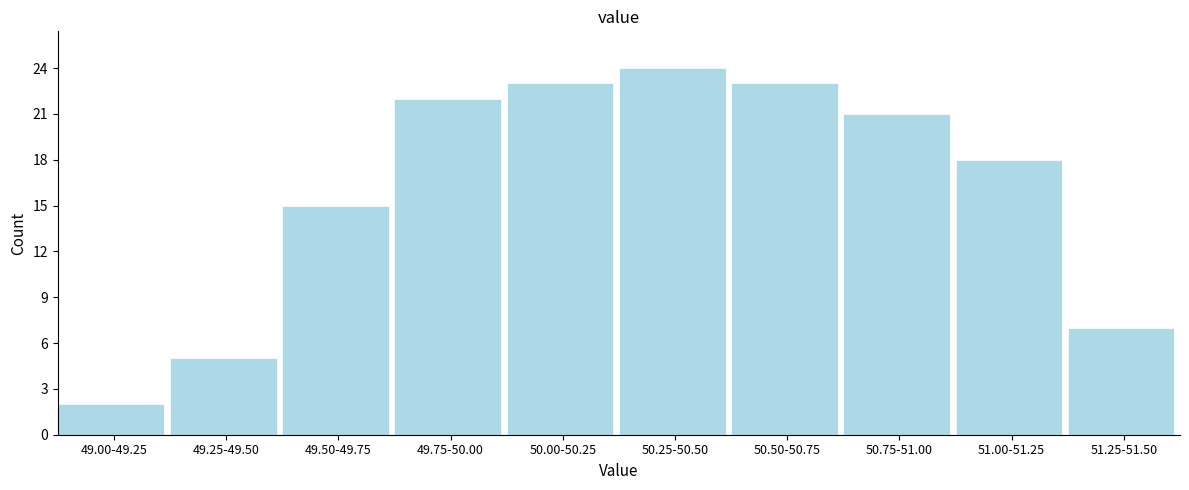

Reading left to right, what are all the values shown in this chart?

2	5	15	22	23	24	23	21	18	7